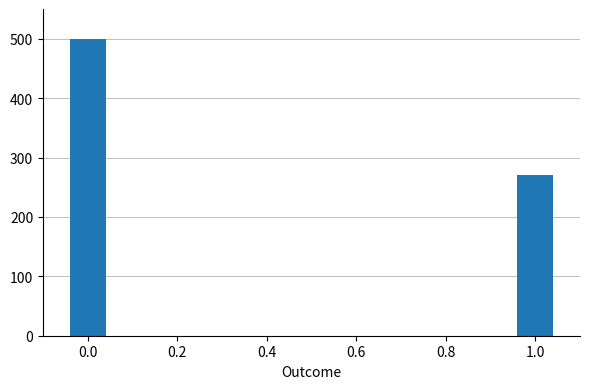

What is the smallest value displayed?

270